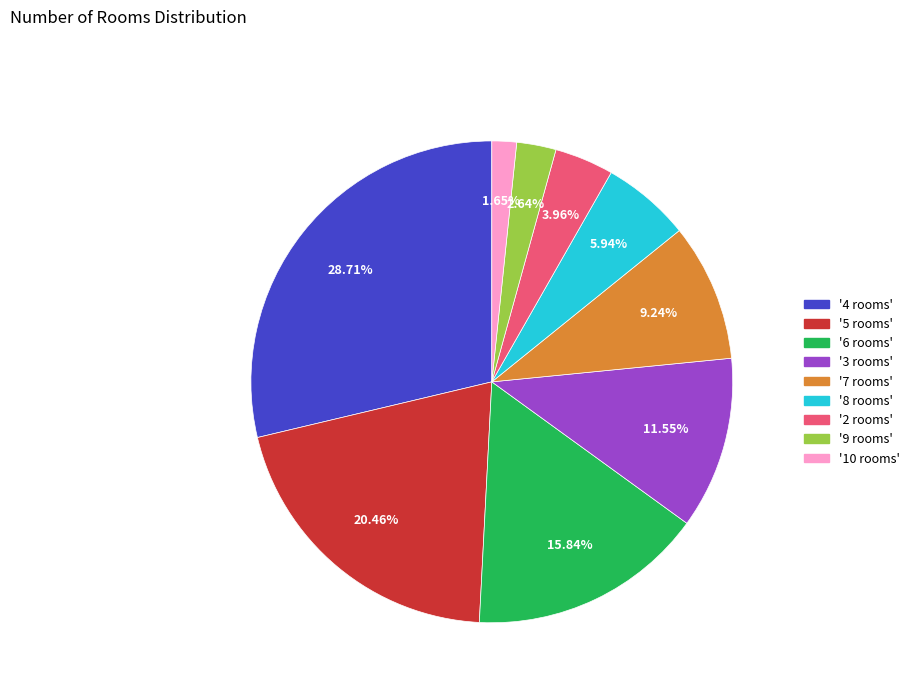

How many slices are in this pie chart?

9